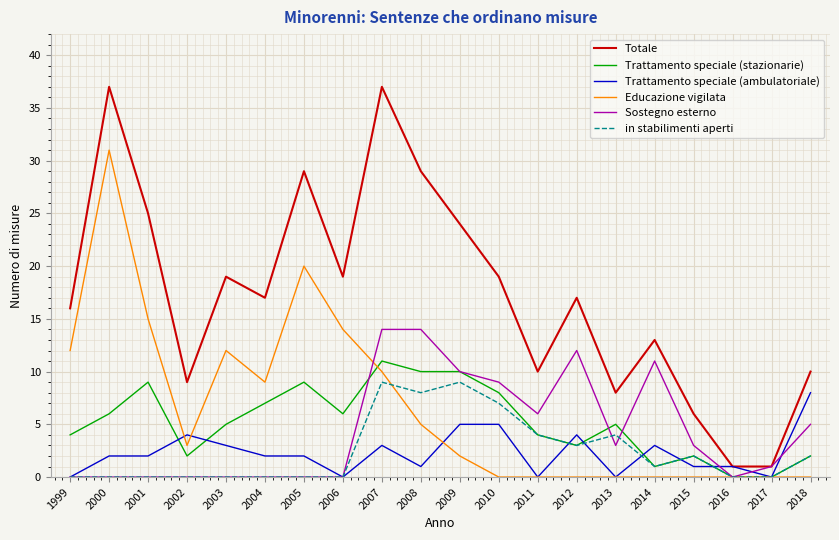

Is this an area chart (filled region under the line)?

No